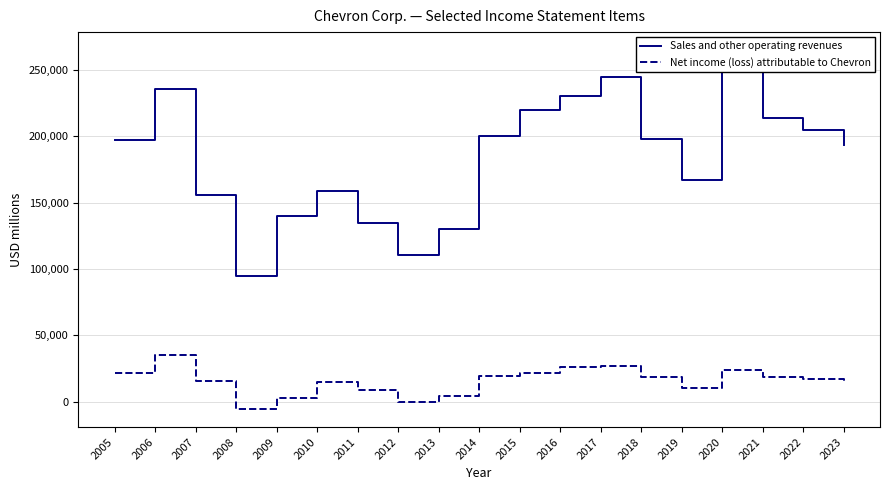

What is the total value across all series at 2012?

109718